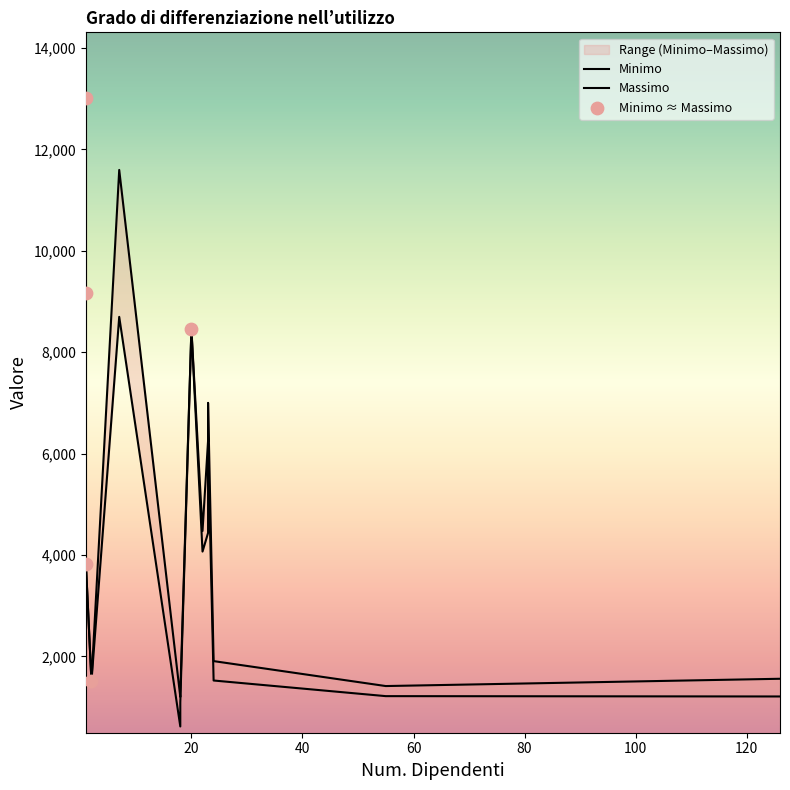

Which series reaches the minimum Y coordinate?

Minimo